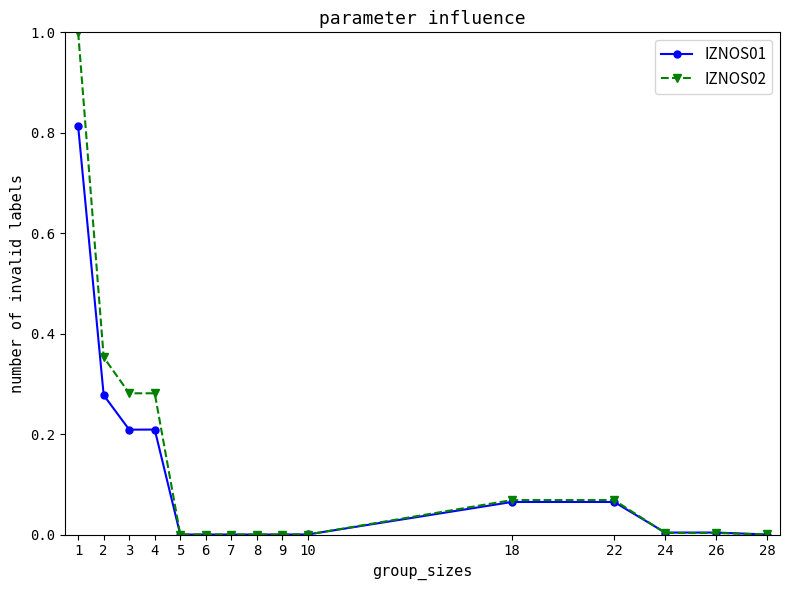

True or false: IZNOS01 has a value of 0.0 at 28.

True